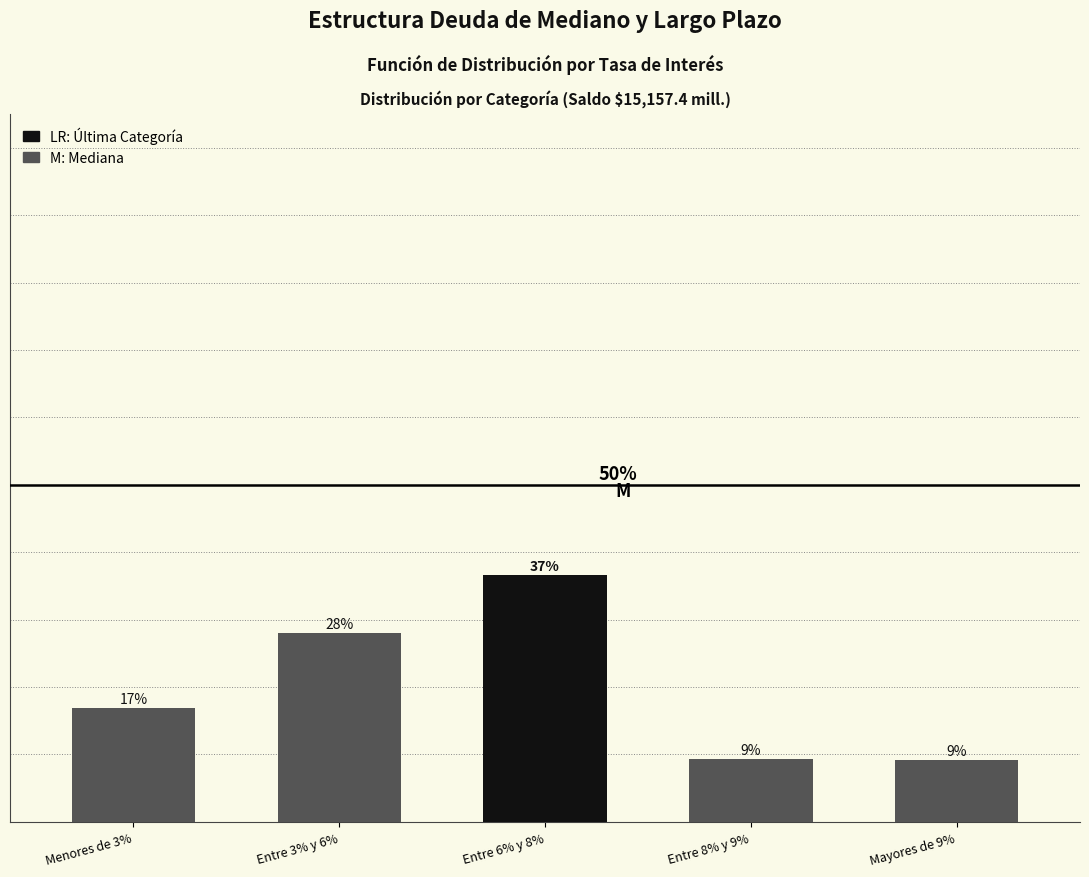

Are the bars horizontal?

No